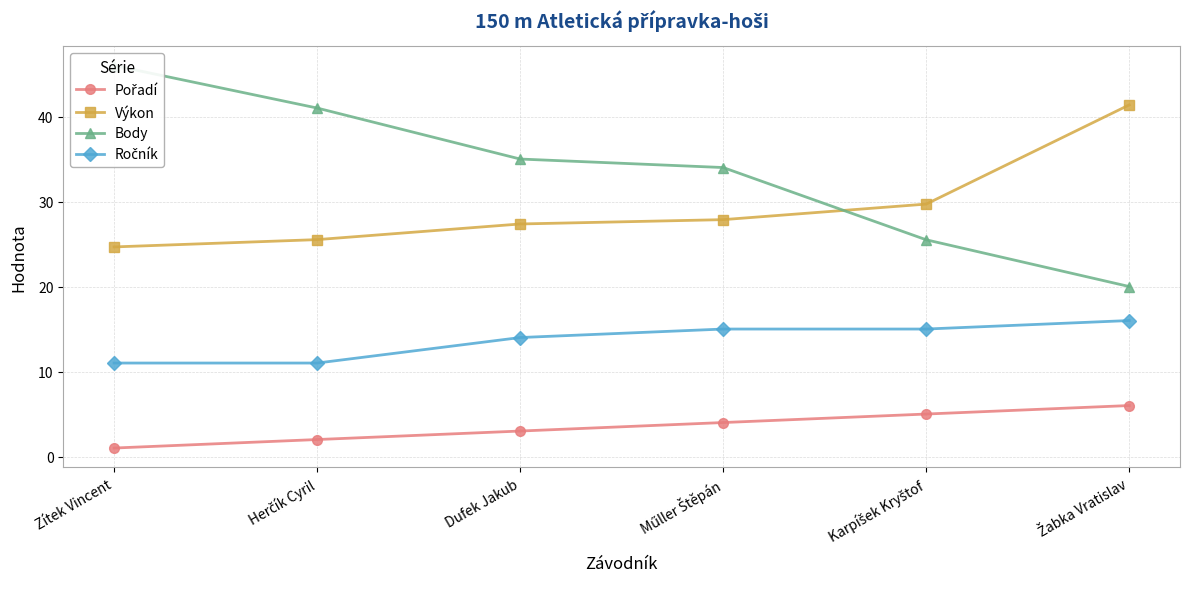

What is the label of the 1st point from the right?

Žabka Vratislav